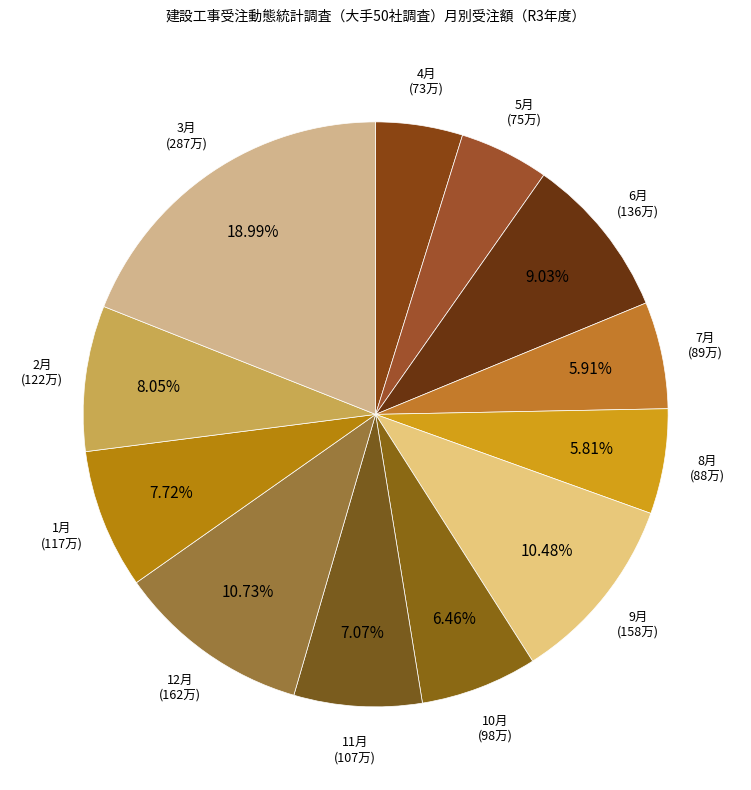

How many slices are in this pie chart?

12